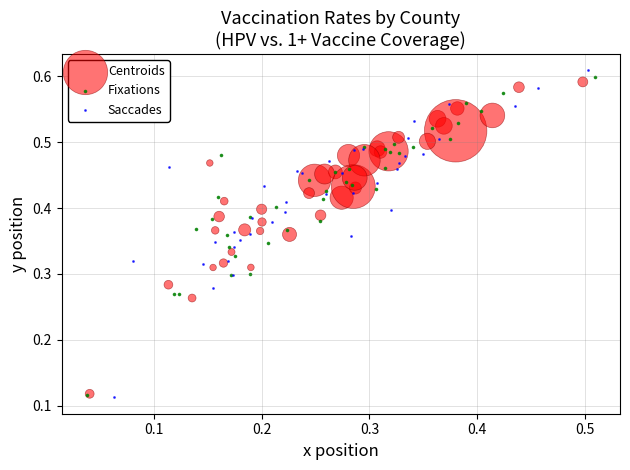

Which series has the widest spread of Y values?

Saccades